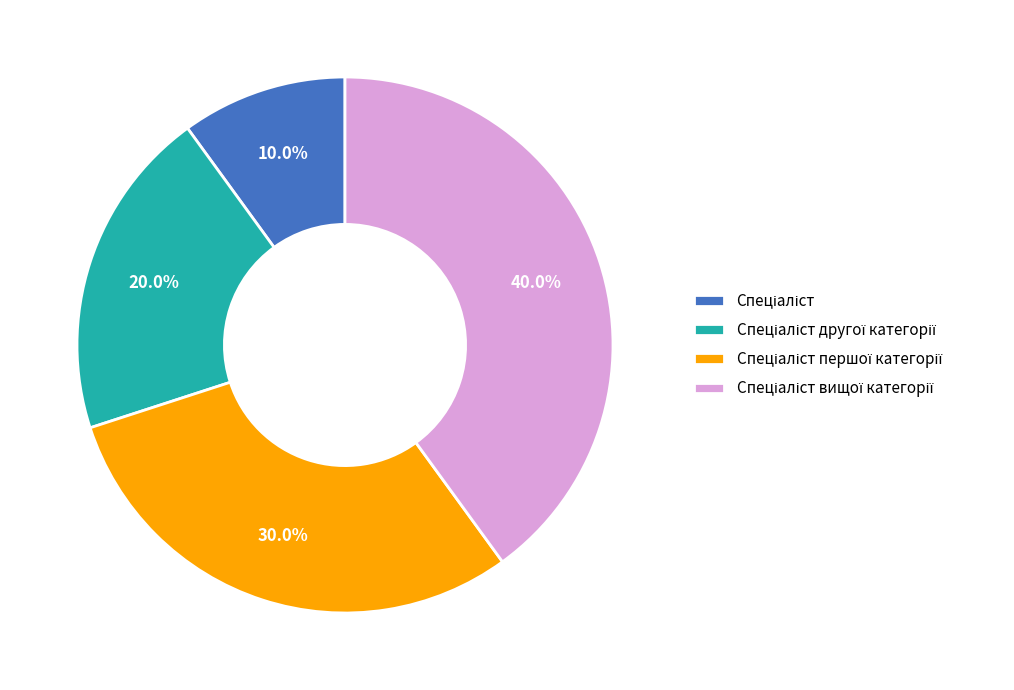

Does any single category account for the majority?

No